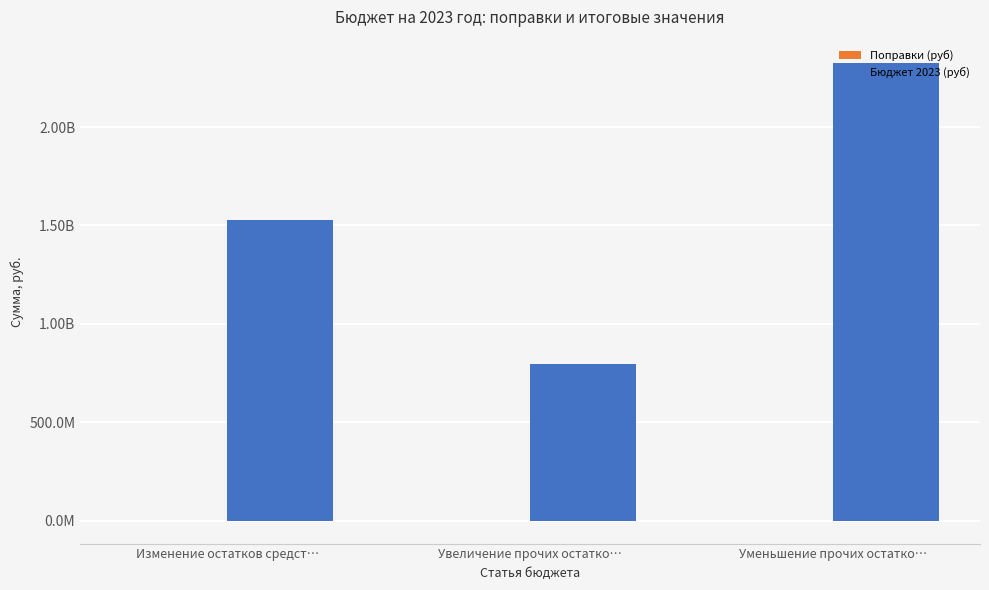

At which label is Поправки (руб) closest to 0?

Уменьшение прочих остатко…